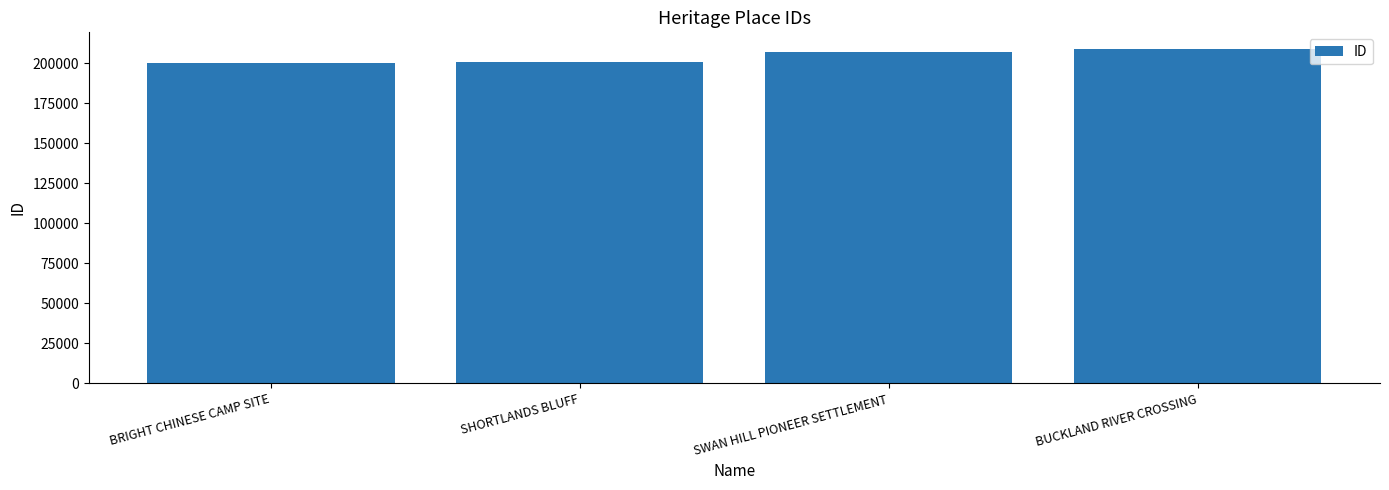

Is it true that the value at BUCKLAND RIVER CROSSING is 208911?

True